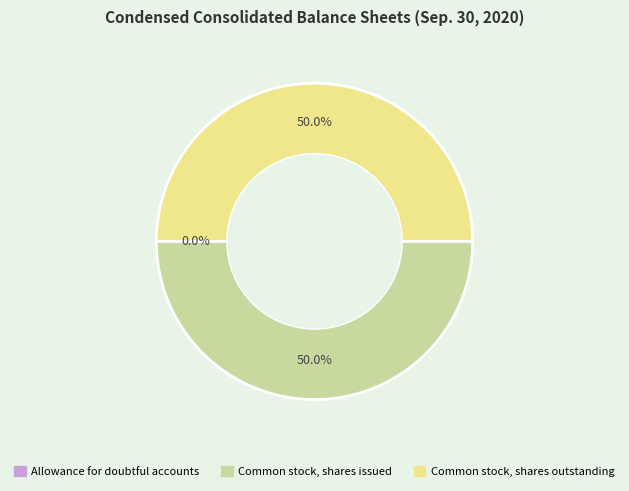

Is there a majority slice in this chart?

No